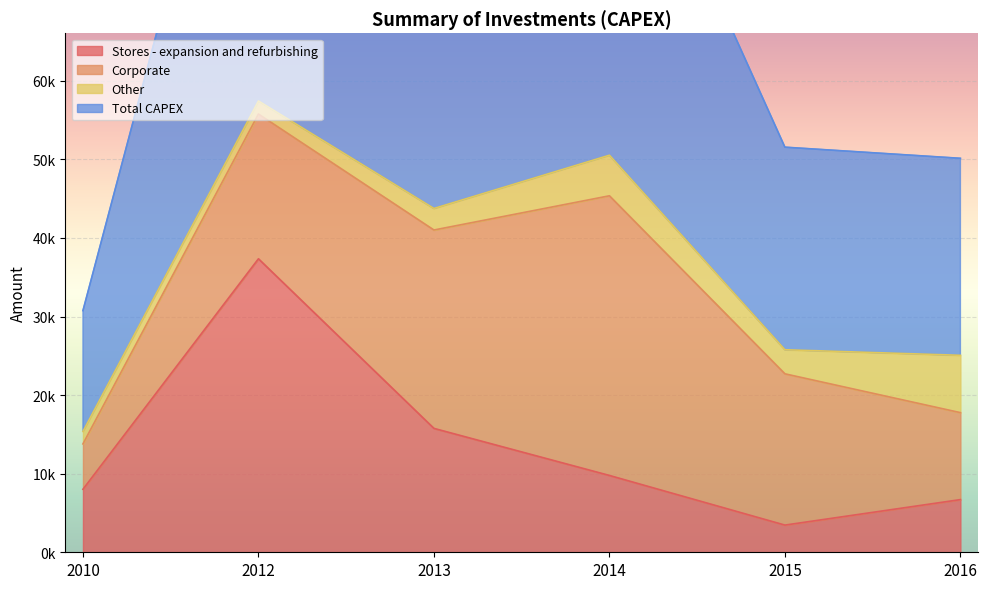

At which category does the chart reach its peak across all series?

2012